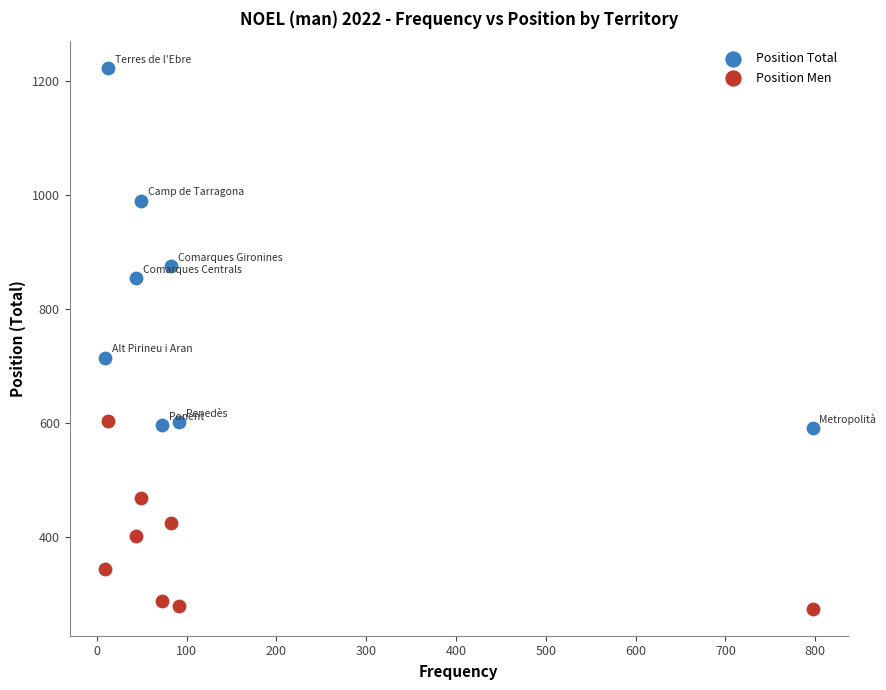

Which series has the largest Y range (max minus min)?

Position Total